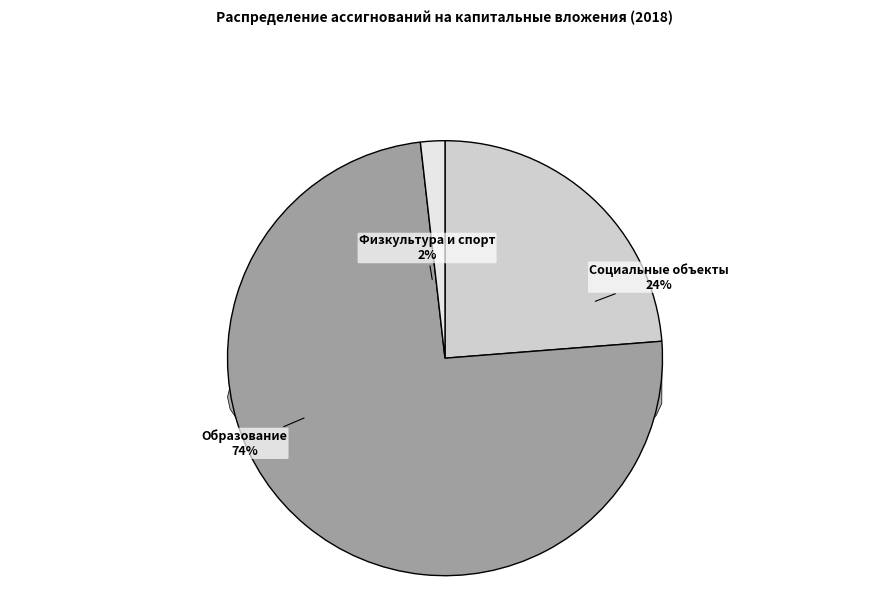

Which category has the biggest portion of the pie?

Образование